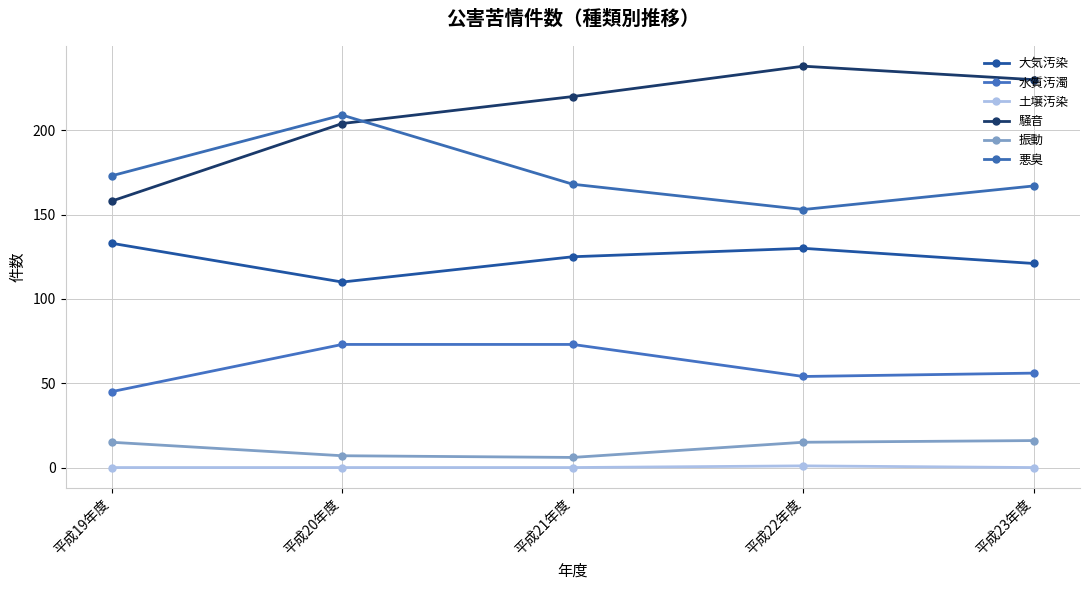

What position from the left is 平成21年度?

3